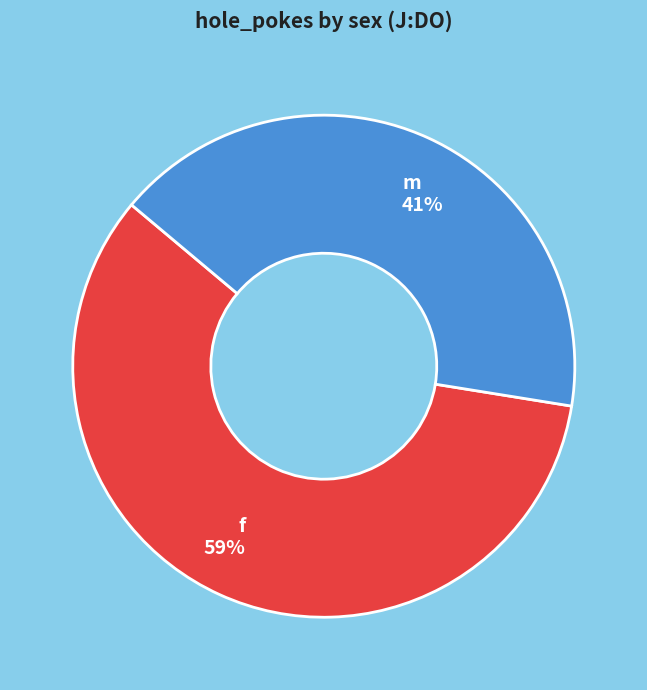

Which has a higher value, f or m?

f